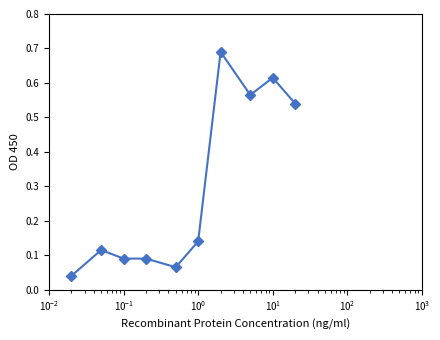

What is the sum of all values?

3.0